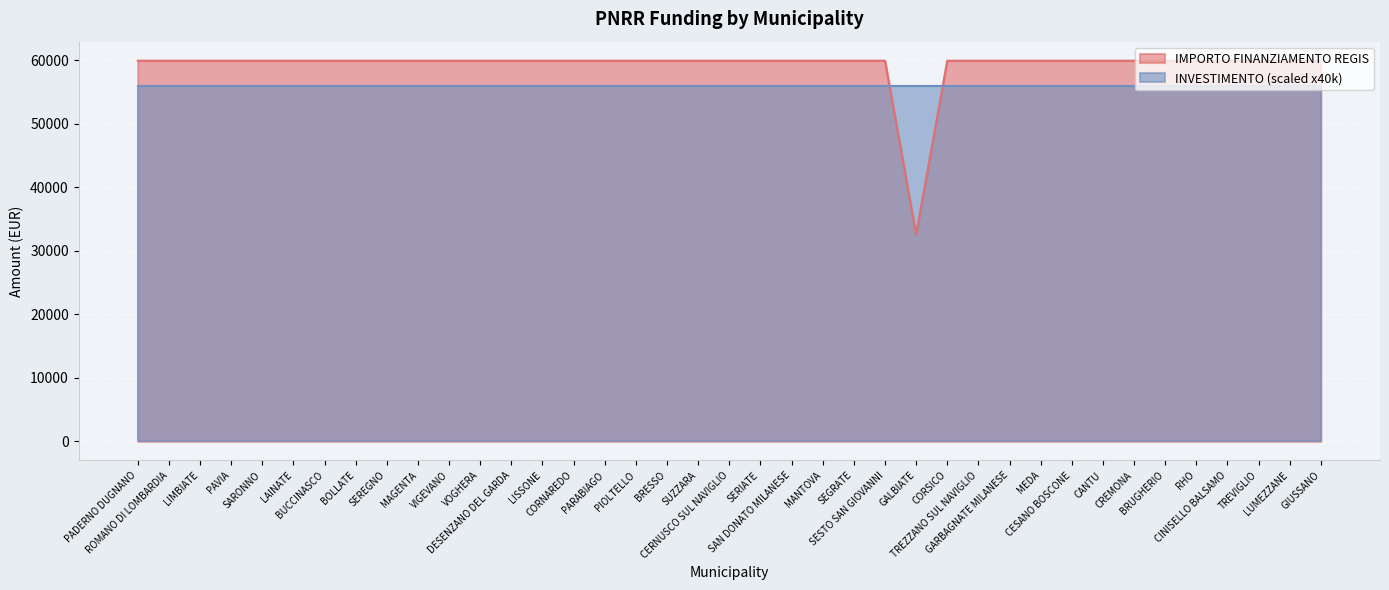

List the labels in order of value, largest first.

PADERNO DUGNANO, ROMANO DI LOMBARDIA, LIMBIATE, PAVIA, SARONNO, LAINATE, BUCCINASCO, BOLLATE, SEREGNO, MAGENTA, VIGEVANO, VOGHERA, DESENZANO DEL GARDA, LISSONE, CORNAREDO, PARABIAGO, PIOLTELLO, BRESSO, SUZZARA, CERNUSCO SUL NAVIGLIO, SERIATE, SAN DONATO MILANESE, MANTOVA, SEGRATE, SESTO SAN GIOVANNI, CORSICO, TREZZANO SUL NAVIGLIO, GARBAGNATE MILANESE, MEDA, CESANO BOSCONE, CANTU, CREMONA, BRUGHERIO, RHO, CINISELLO BALSAMO, TREVIGLIO, LUMEZZANE, GIUSSANO, GALBIATE